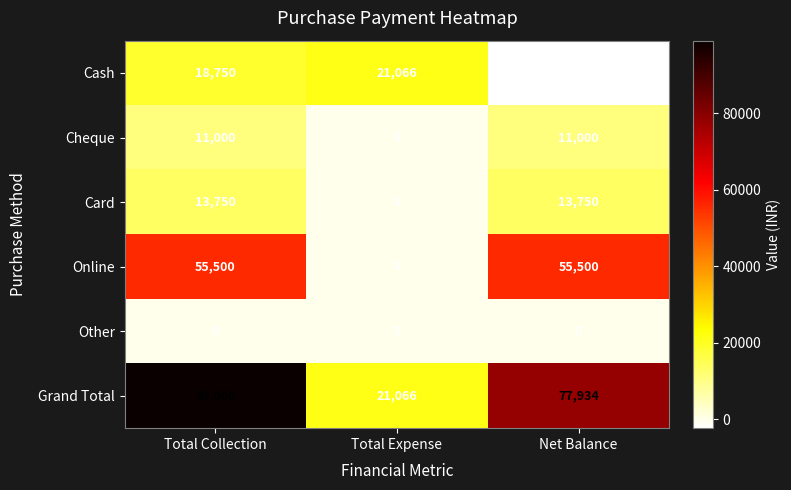

What is the sum of the Grand Total values at Net Balance and Total Collection?

176934